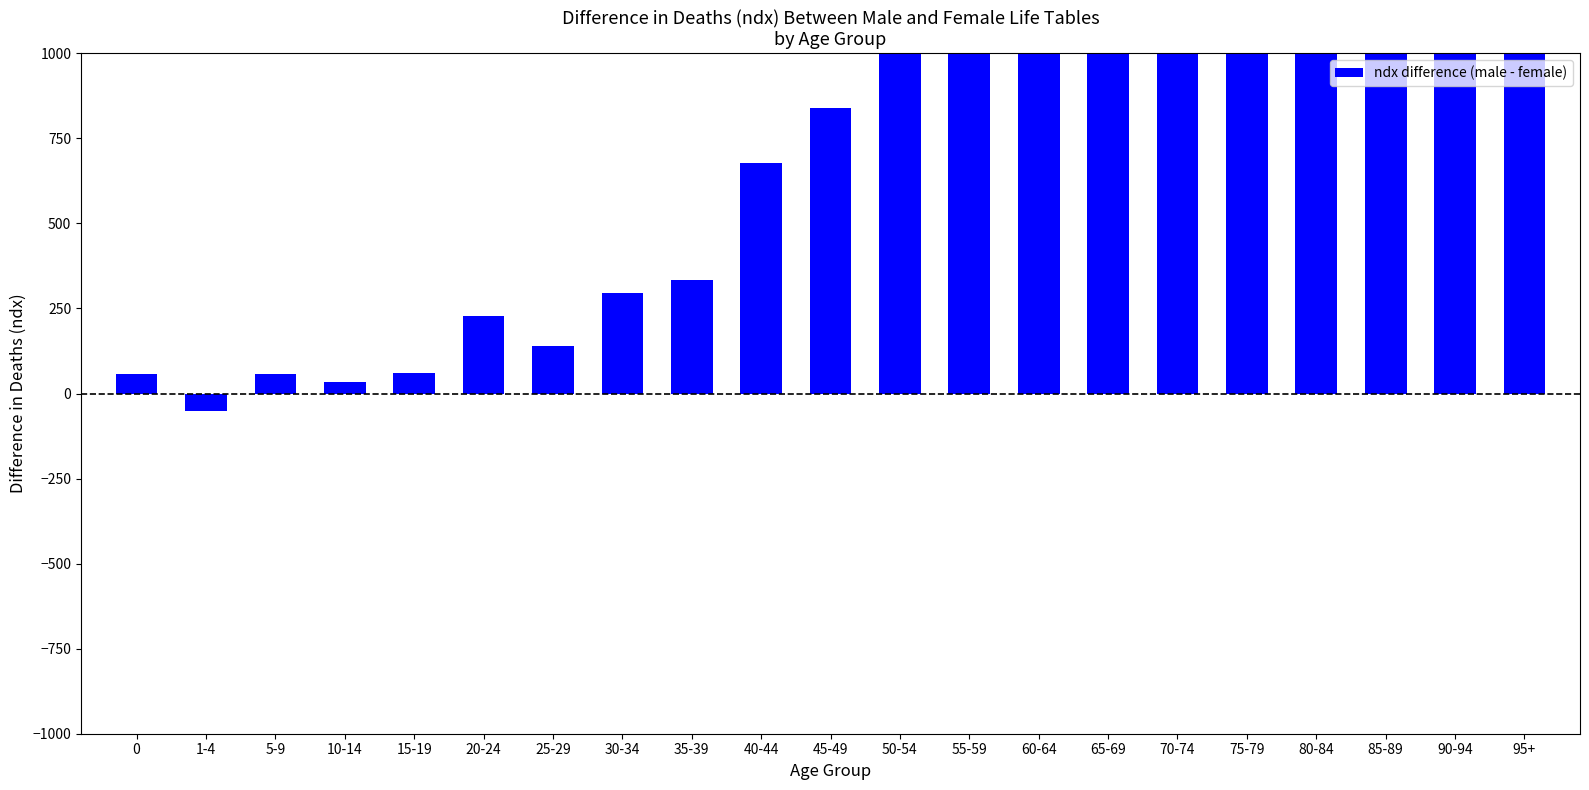

At which label does the data first exceed 838?

50-54